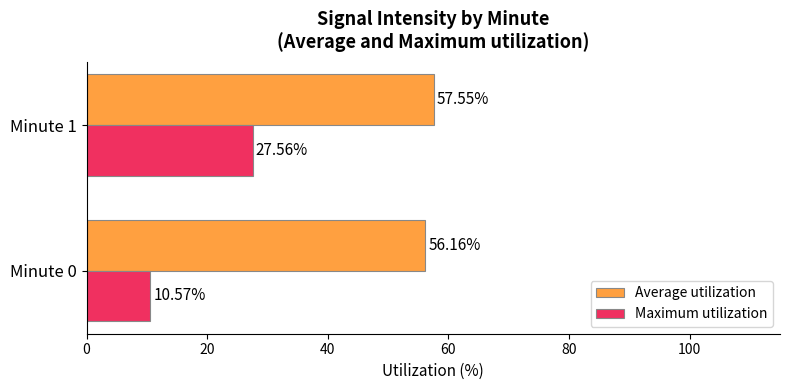

Between Minute 0 and Minute 1, which series saw the biggest shift?

Maximum utilization